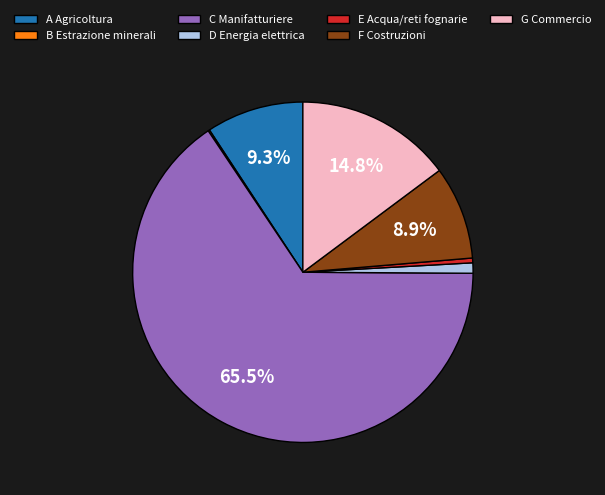

Between G Commercio and A Agricoltura, which is larger?

G Commercio